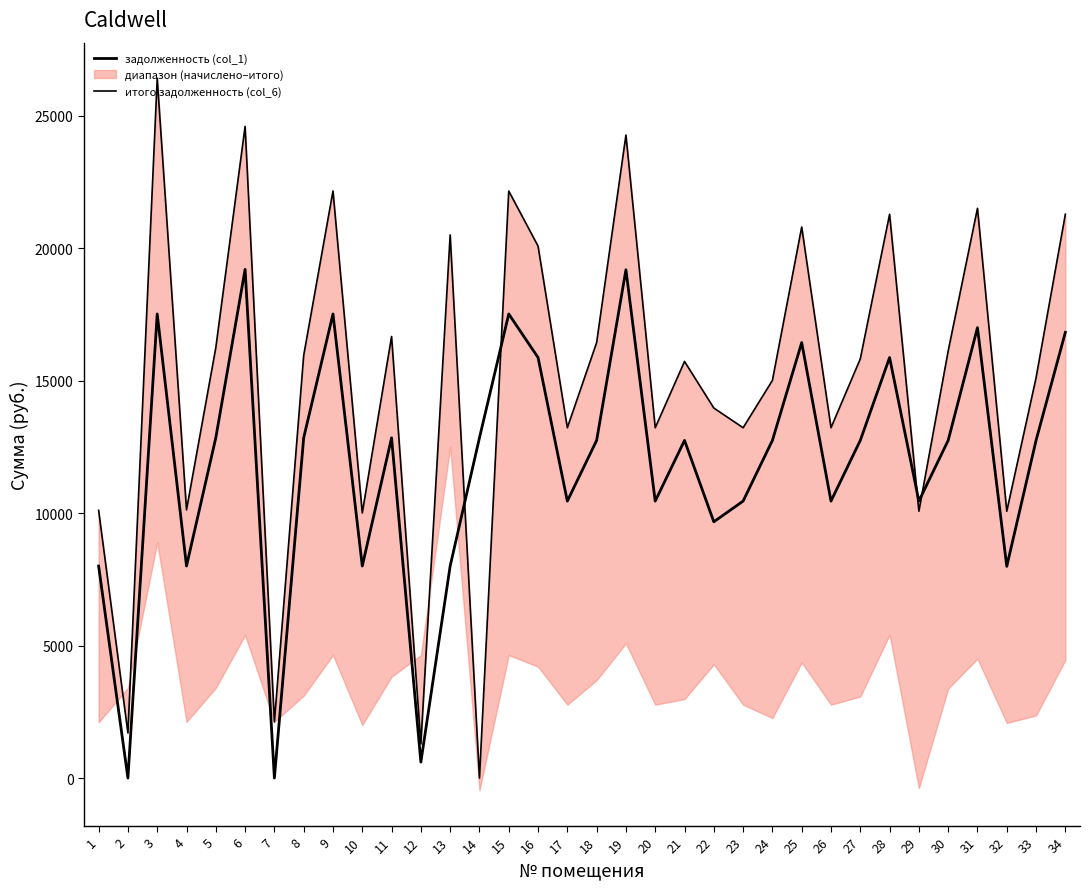

Reading right to left, transcribe all the data shown in this chart.

задолженность (col_1): 34=16820.4	33=12742.4	32=7988.9	31=16997.8	30=12742.4	29=10451.8	28=15870.2	27=12742.4	26=10451.8	25=16434.9	24=12742.4	23=10451.8	22=9671.0	21=12742.4	20=10451.8	19=19183.0	18=12742.4	17=10451.8	16=15870.2	15=17513.8	14=12840.0	13=8001.7	12=602.1	11=12840.0	10=8001.7	9=17513.8	8=12840.0	7=0.0	6=19196.6	5=12840.0	4=8001.7	3=17513.8	2=0.0	1=8001.7
итого задолженность (col_6): 34=21277.1	33=15105.1	32=10070.0	31=21501.4	30=16118.6	29=10070.0	28=21277.1	27=15819.7	26=13221.0	25=20796.3	24=15007.6	23=13221.0	22=13964.3	21=15722.3	20=13221.0	19=24265.6	18=16436.9	17=13221.0	16=20075.2	15=22154.0	14=0.0	13=20497.4	12=1288.5	11=16664.3	10=10005.1	9=22154.0	8=15949.7	7=2120.2	6=24594.2	5=16242.0	4=10121.9	3=26409.5	2=1701.0	1=10102.6